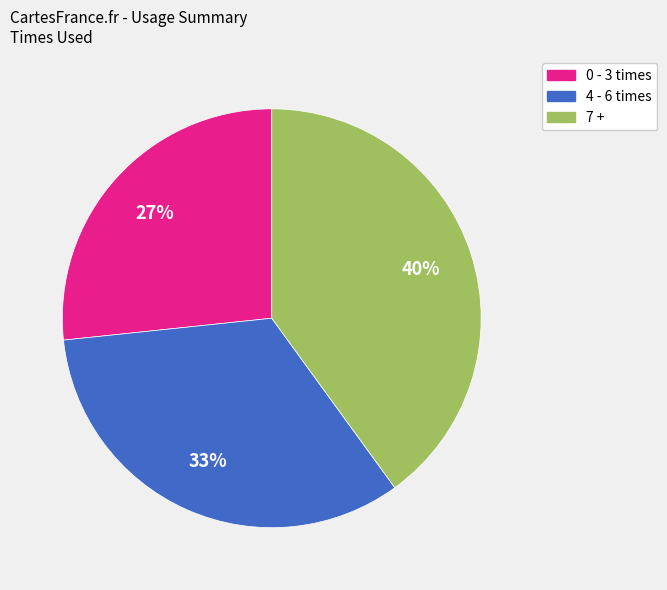

Do 7 + and 4 - 6 times together represent more than half of the pie?

Yes